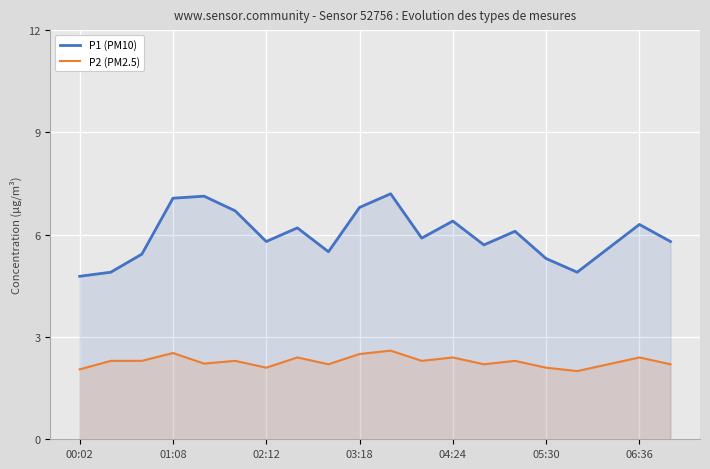

Rank the series by their average value, from lowest to highest.

P2 (PM2.5), P1 (PM10)